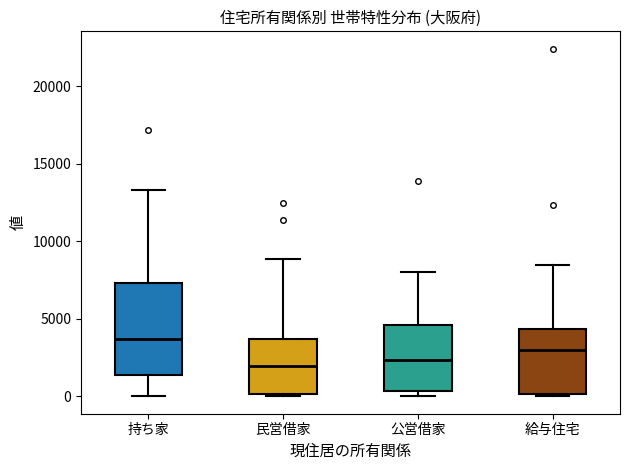

Reading left to right, read every box against the y-axis: the position of its median line, the range the box covers, and the ends of its whiskers. The values are not printed on the chart, so give them approximately, as read against the axis.

持ち家: median 3500, box 1500 to 7500, whiskers 0 to 13500
民営借家: median 2000, box 0 to 3500, whiskers 0 to 9000
公営借家: median 2500, box 500 to 4500, whiskers 0 to 8000
給与住宅: median 3000, box 0 to 4500, whiskers 0 to 8500